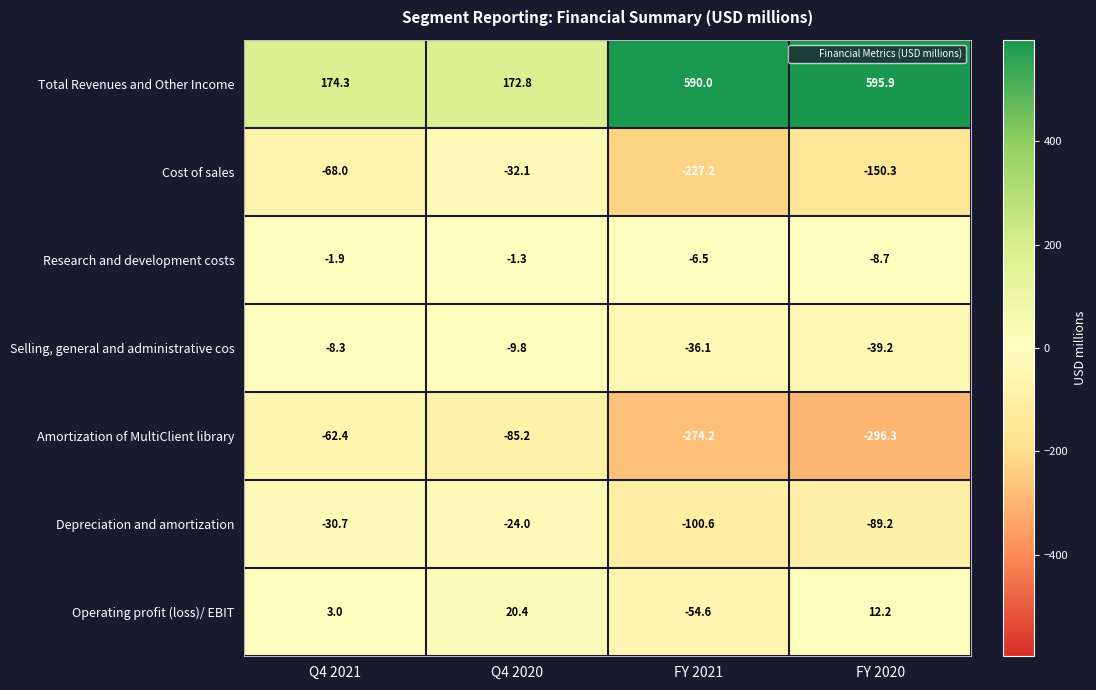

Count the number of data series in this chart.

7